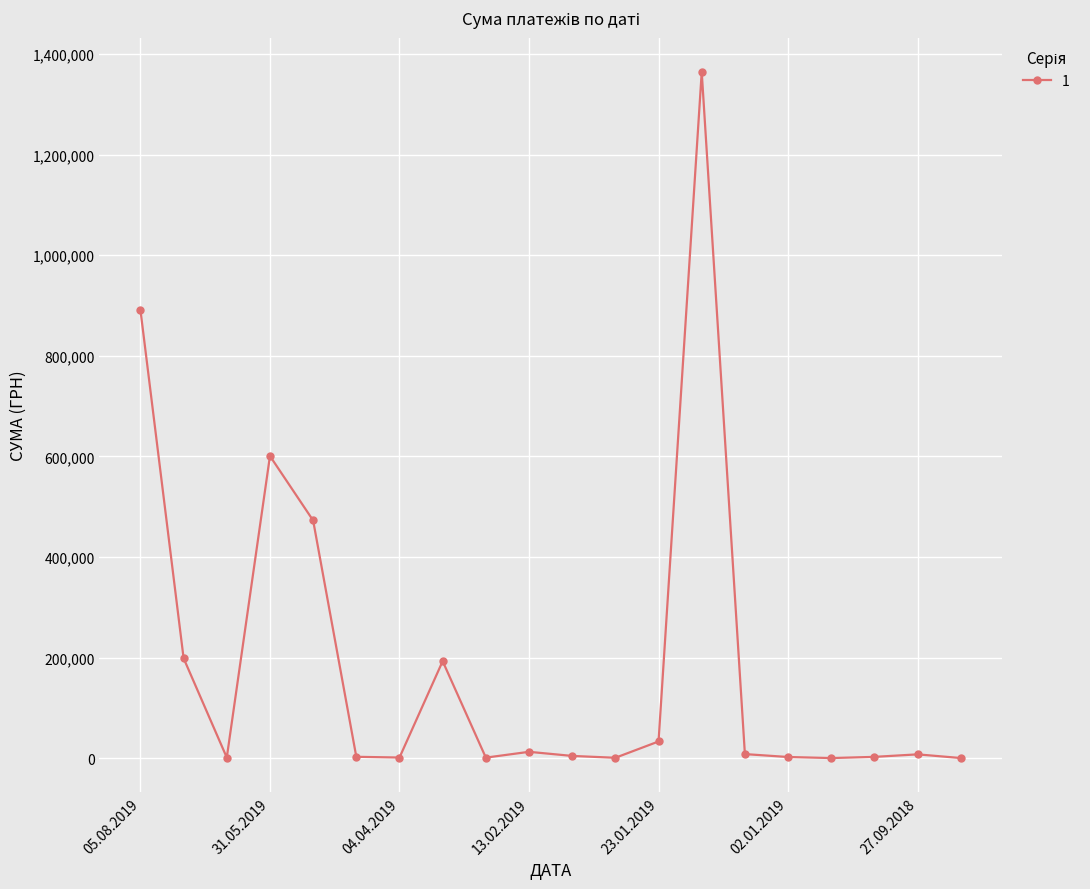

True or false: there are more than 1 points higher than both neighbors.

True